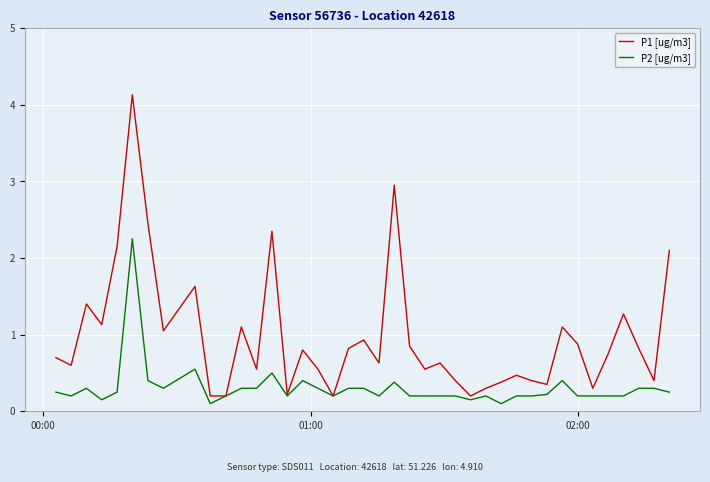

List the series in order of their peak value, lowest first.

P2 [ug/m3], P1 [ug/m3]